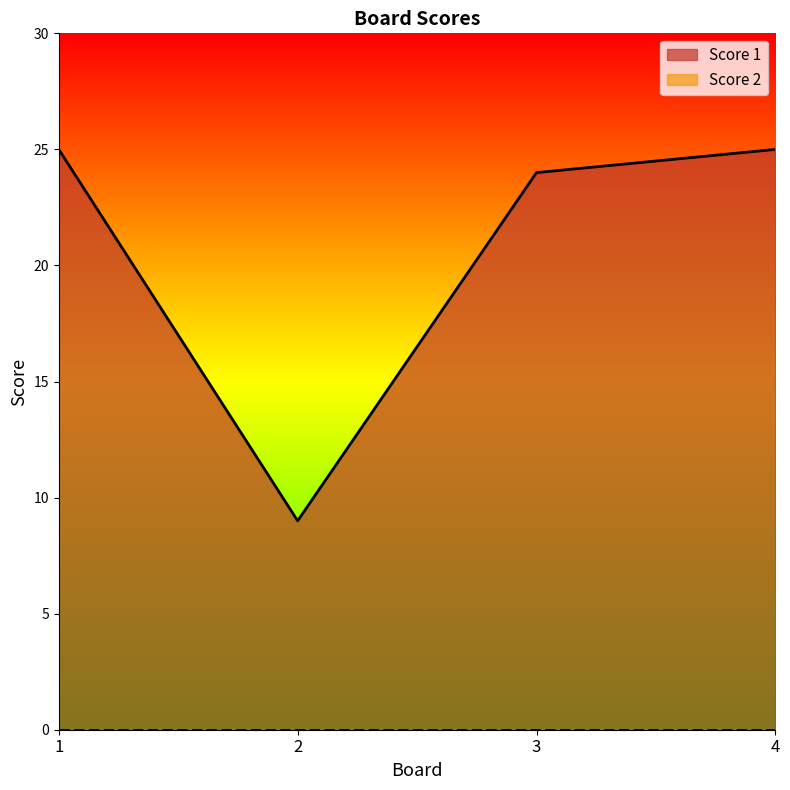

What is the sum of all values?

83